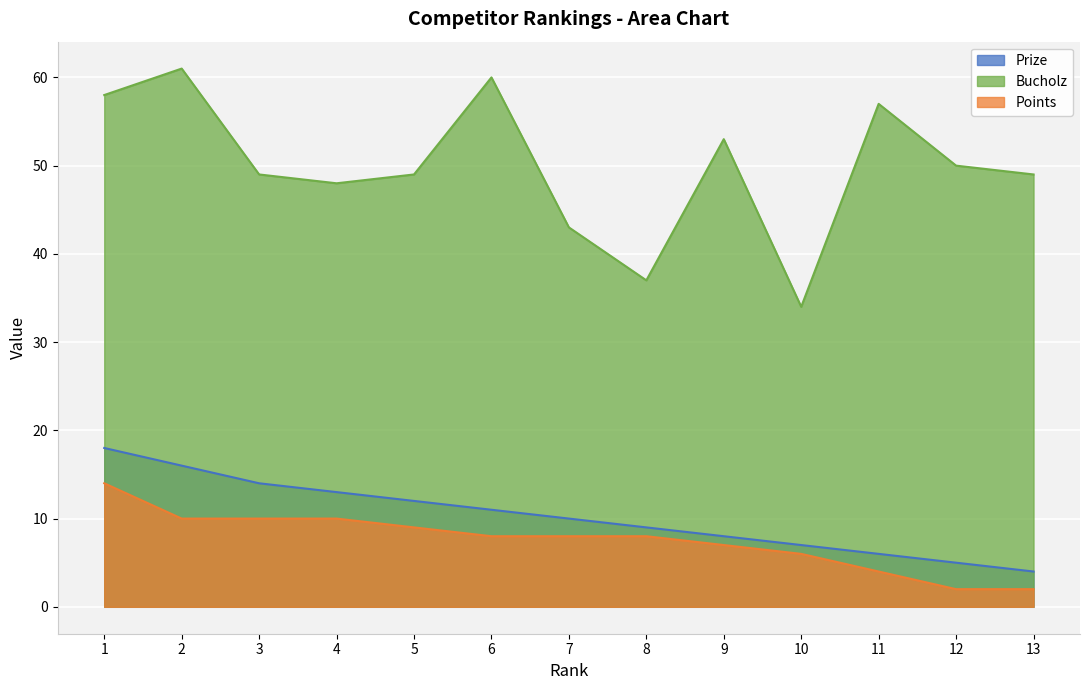

The Bucholz series shows 37 at 6. True or false?

False